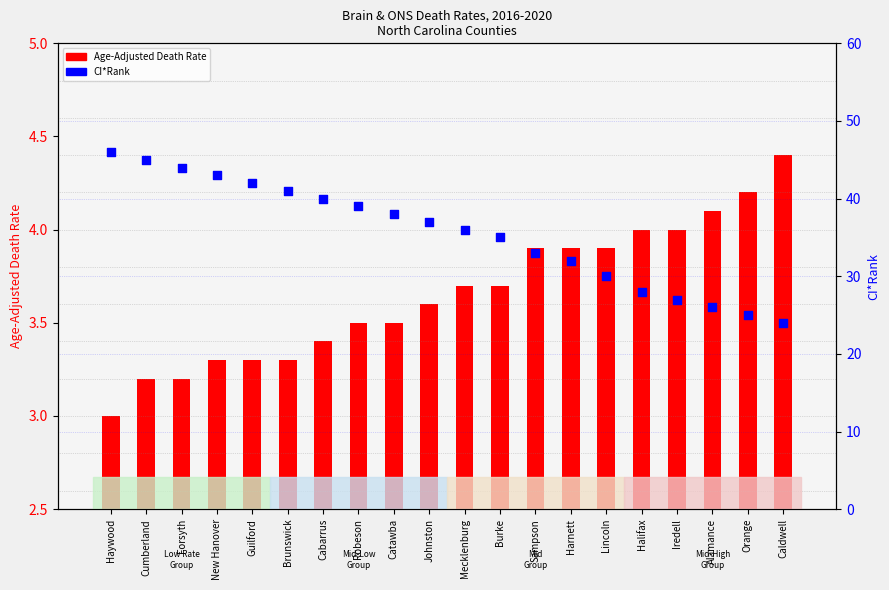

Which series has the largest Y range (max minus min)?

CI*Rank